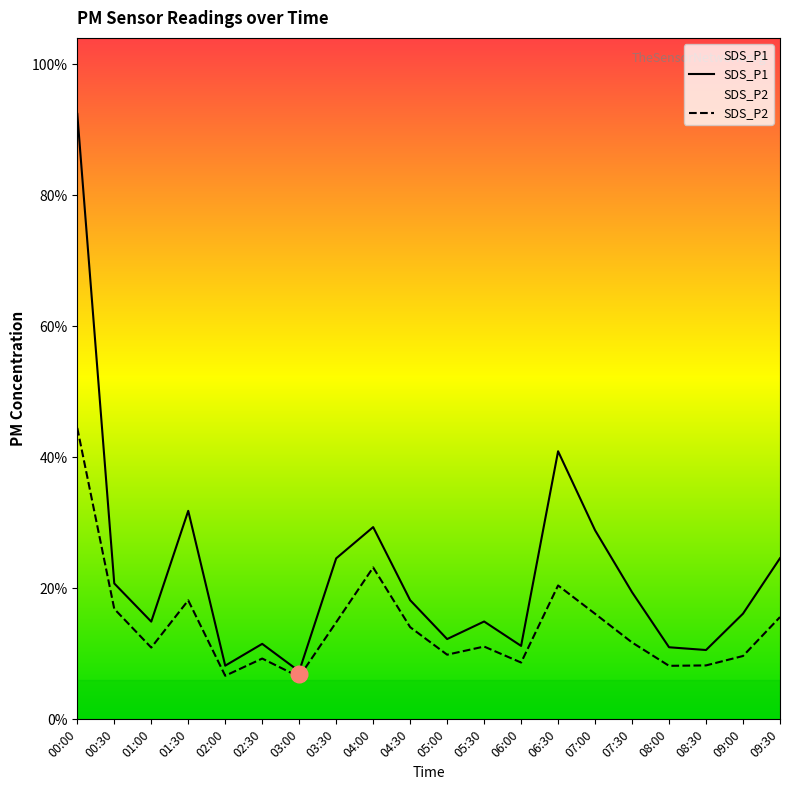

Between 03:30 and 08:30, which series saw the biggest shift?

SDS_P1